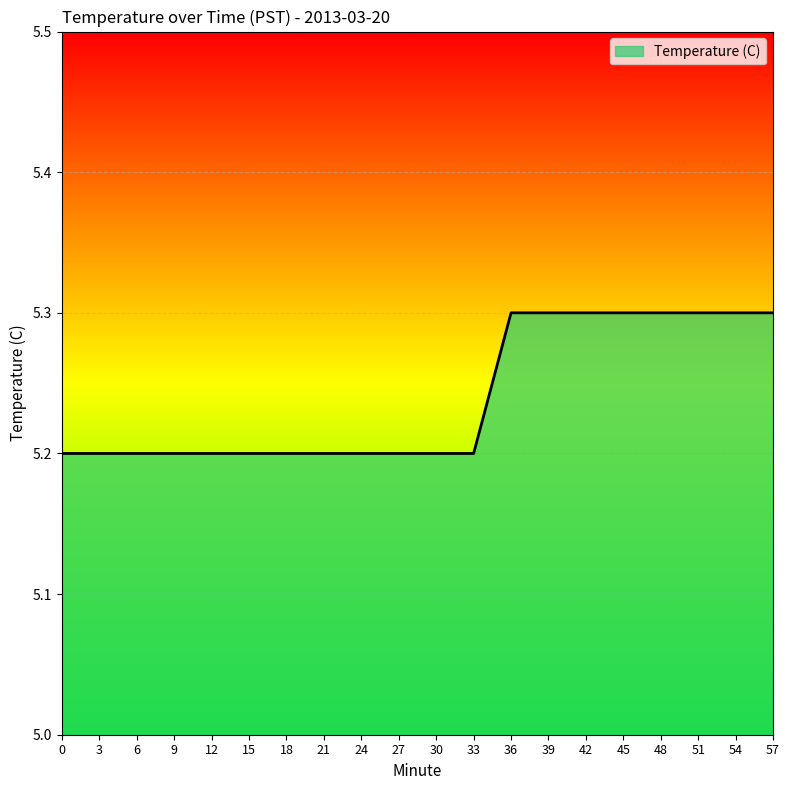

Reading right to left, list all the values displayed in this chart.

5.3	5.3	5.3	5.3	5.3	5.3	5.3	5.3	5.2	5.2	5.2	5.2	5.2	5.2	5.2	5.2	5.2	5.2	5.2	5.2